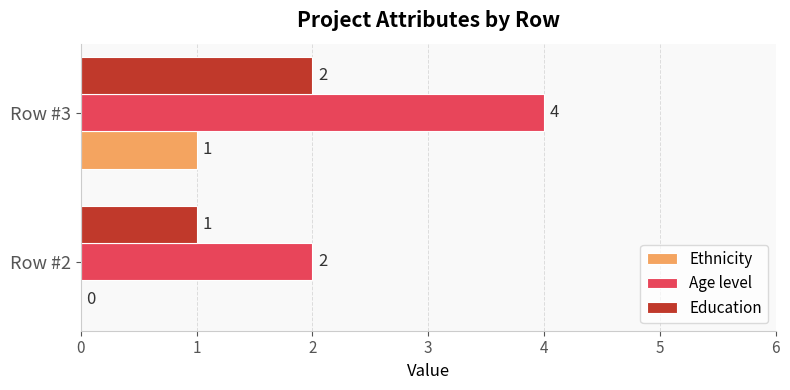

Between Row #2 and Row #3, which series saw the biggest shift?

Age level